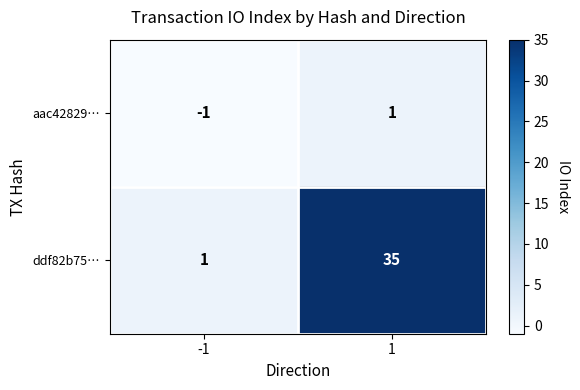

What is the average value of the ddf82b75… series?

18